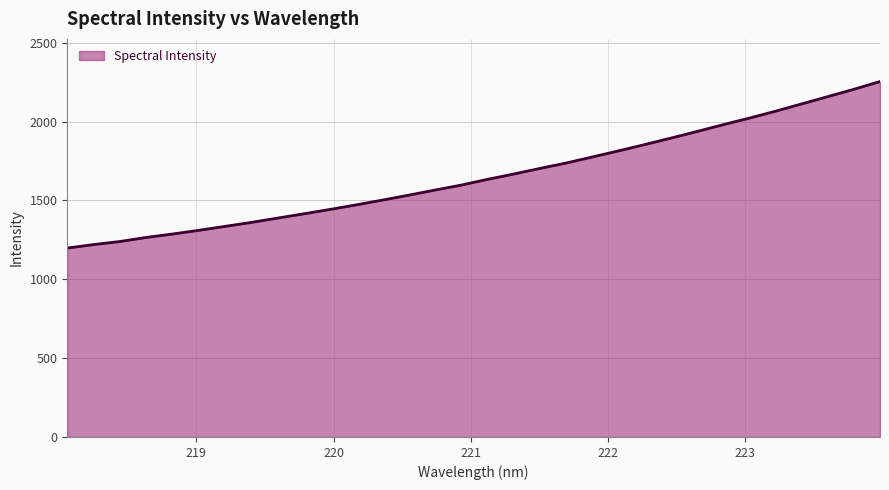

What is the greatest value displayed?

2253.6